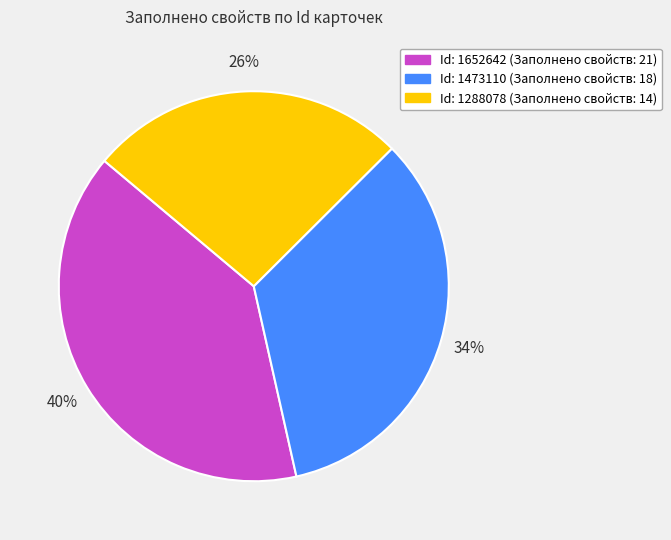

To the nearest percent, what is the average slice percentage?

33%